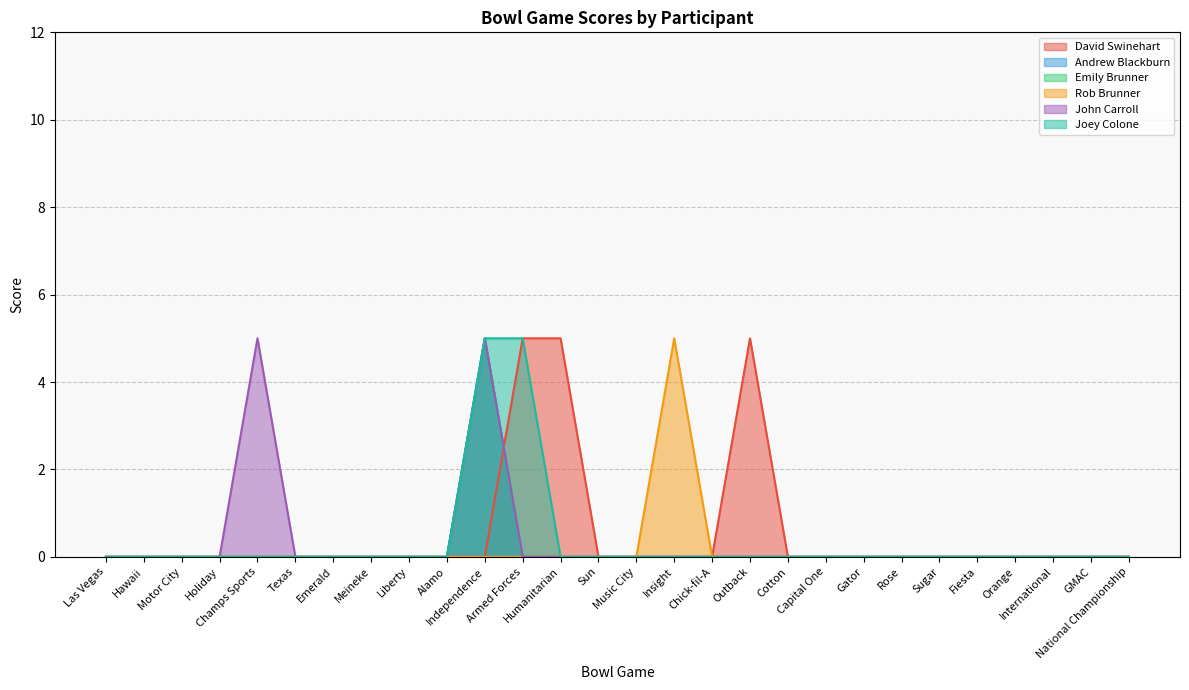

Between Rose and Capital One, which is larger?

Rose